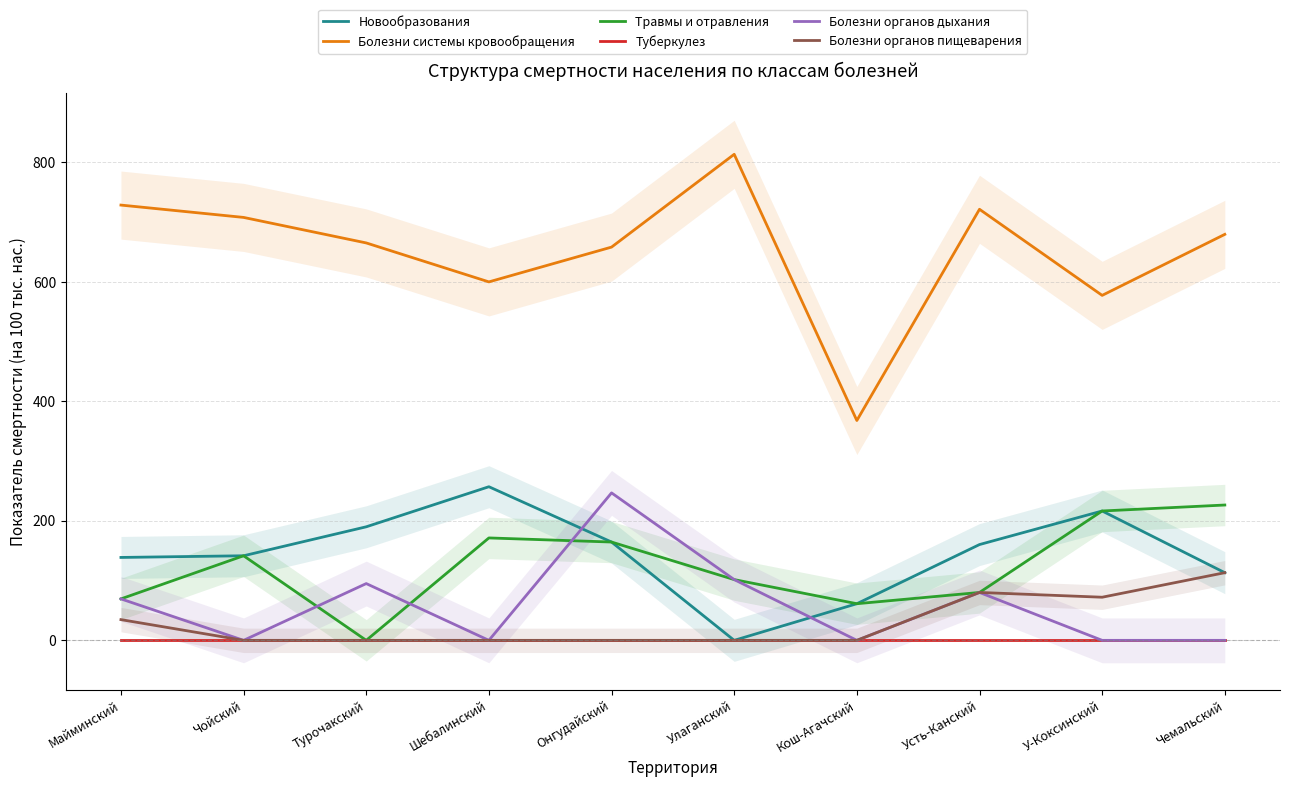

At which category does the chart reach its minimum across all series?

Улаганский